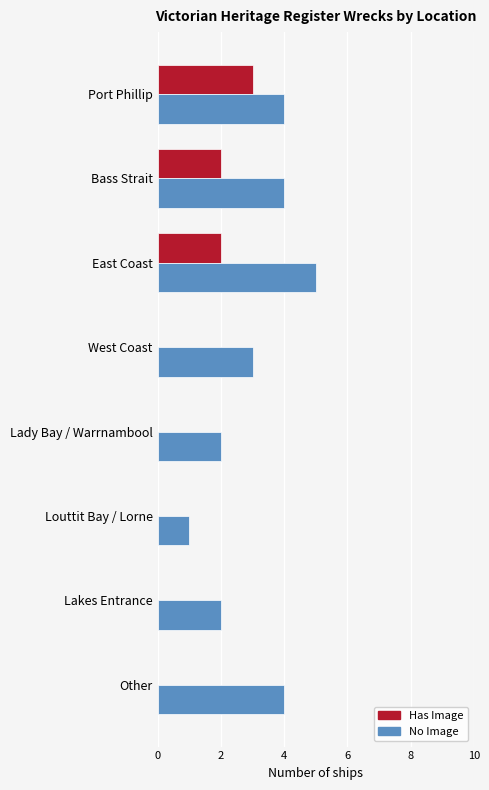

Read the No Image value at Other.

4